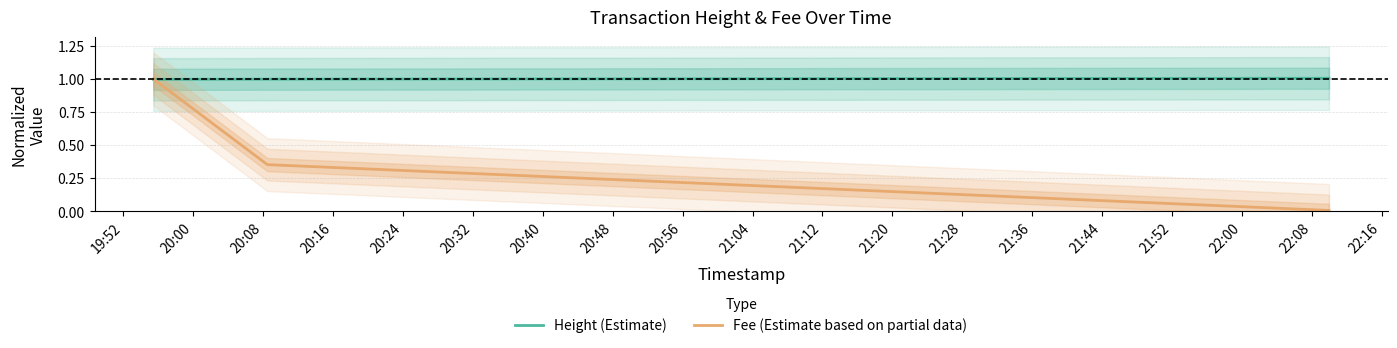

What is the highest value of the Fee (Estimate based on partial data) series?

1.0